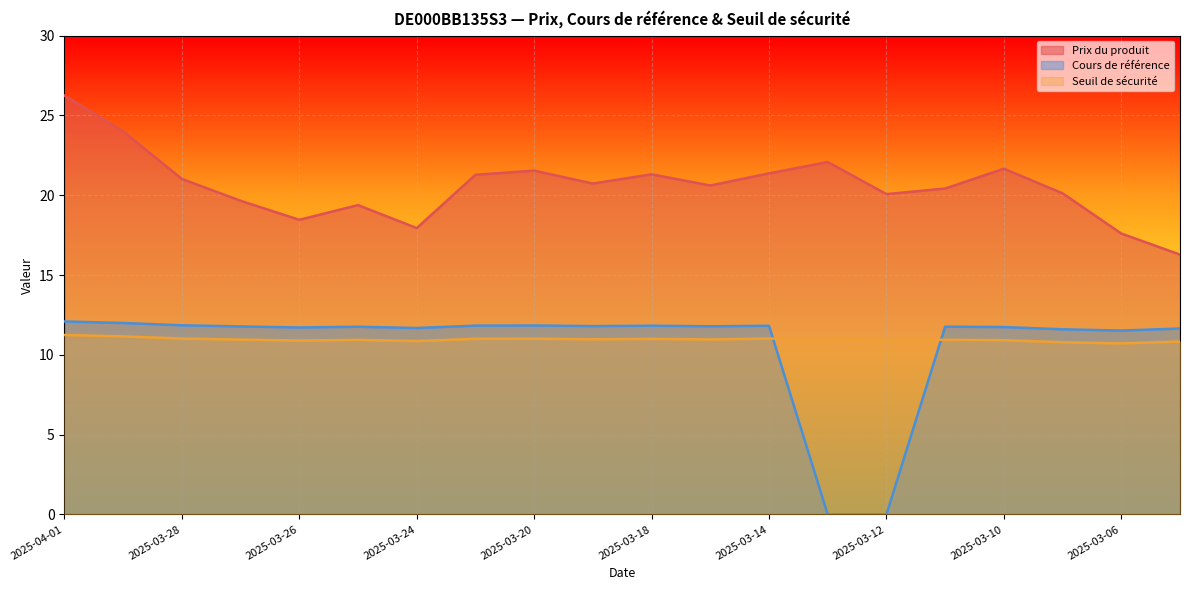

What is the total value across all series at 2025-03-27?

42.4